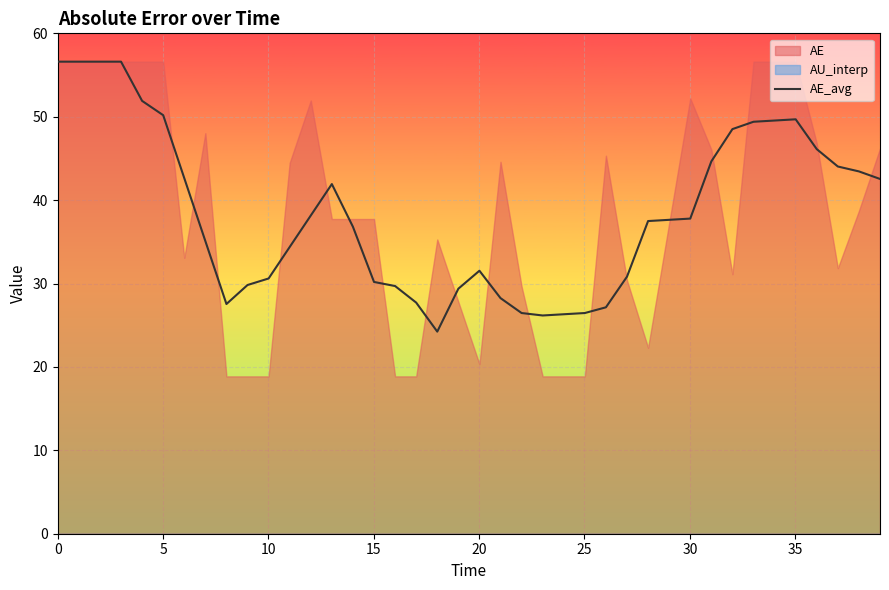

What is the minimum value for AE_avg?

24.2